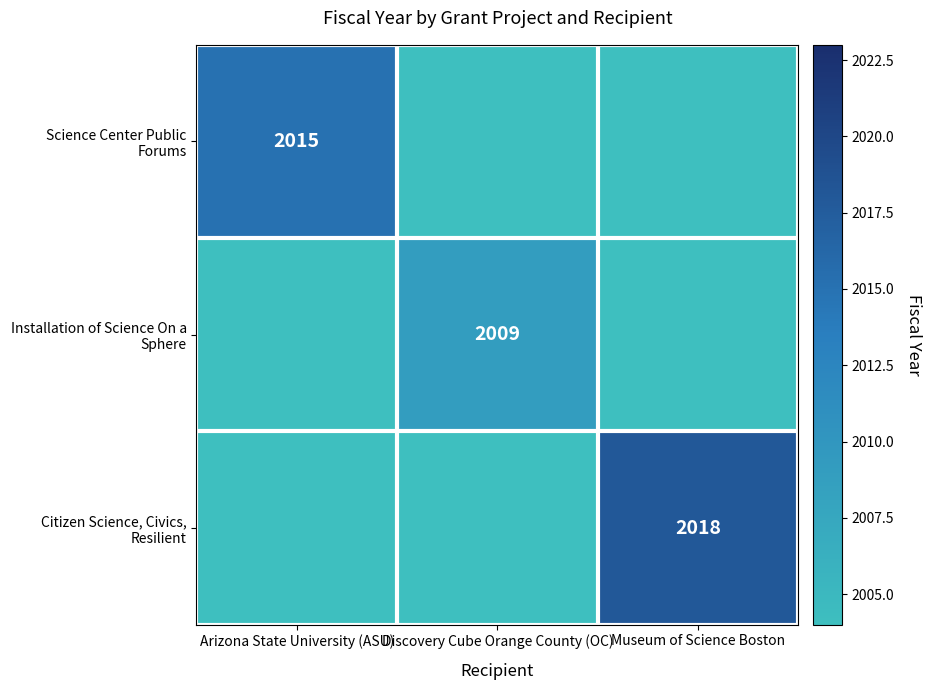

At how many categories does at least one series exceed 881?

3